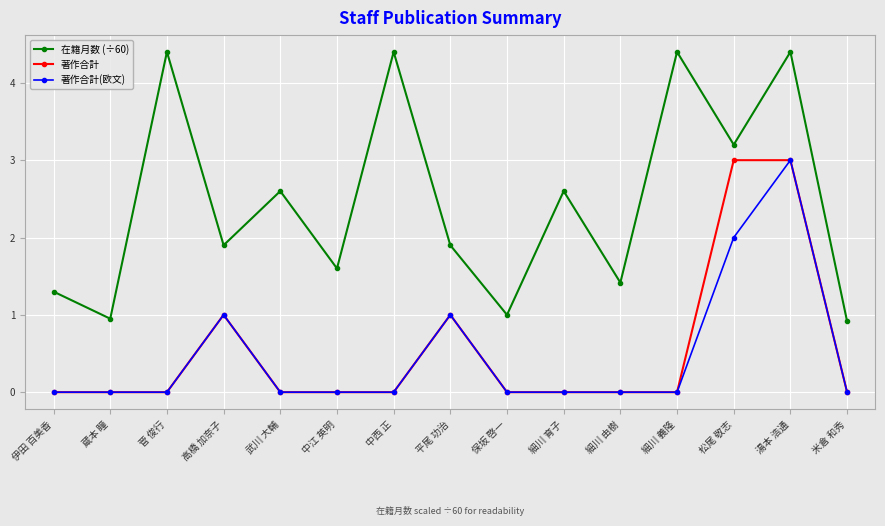

What is the maximum value for 在籍月数 (÷60)?

4.4